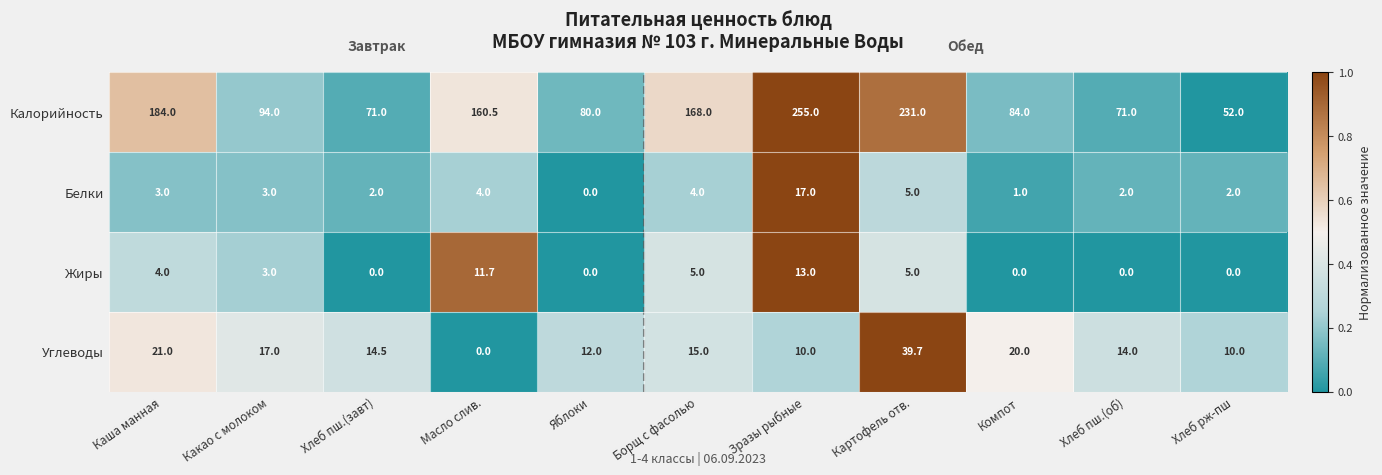

Read the Жиры value at Картофель отв..

5.0